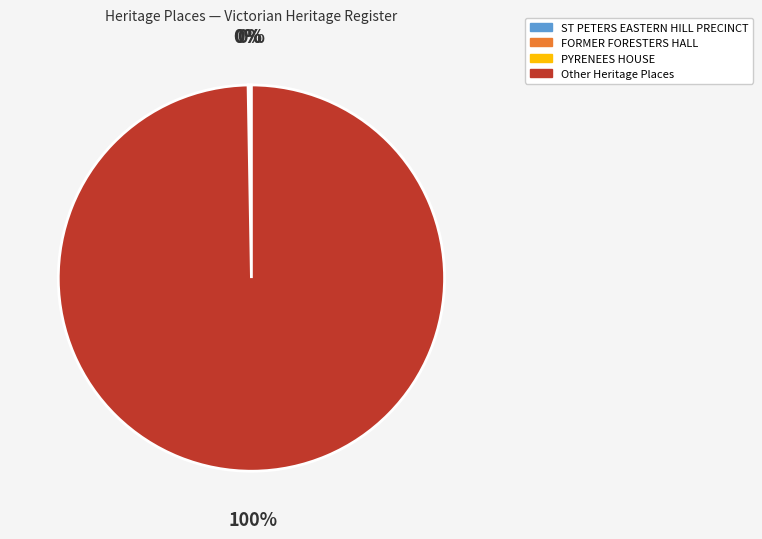

Is there a majority slice in this chart?

Yes